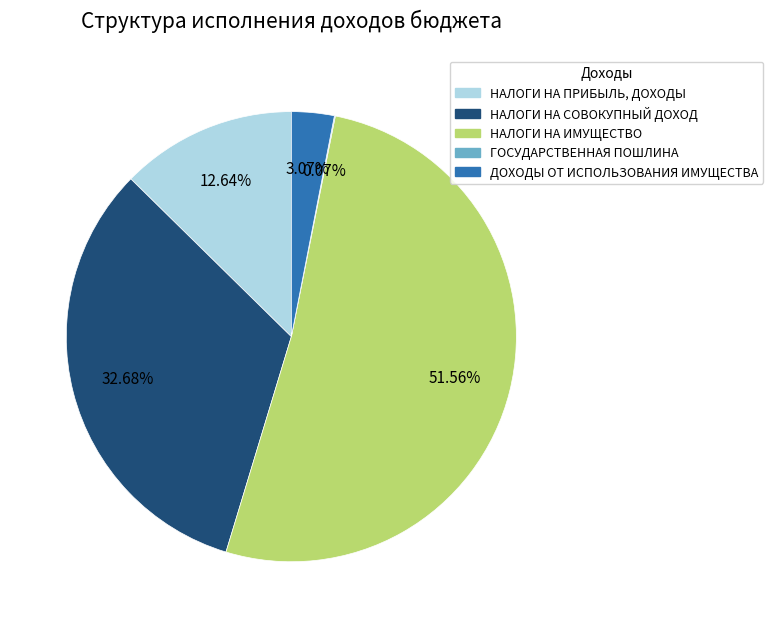

What is the largest slice in the pie chart?

НАЛОГИ НА ИМУЩЕСТВО